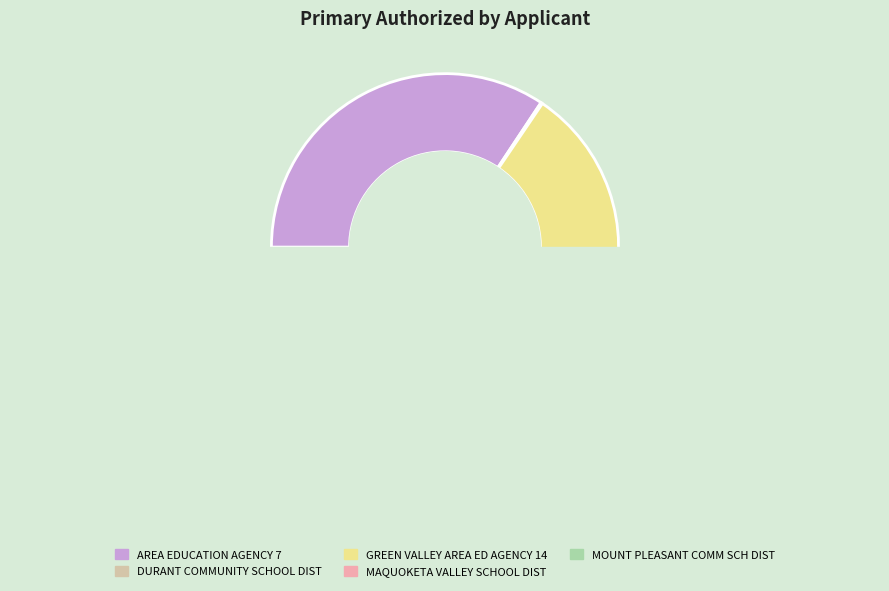

Is it true that GREEN VALLEY AREA ED AGENCY 14 is 55% of the pie?

False